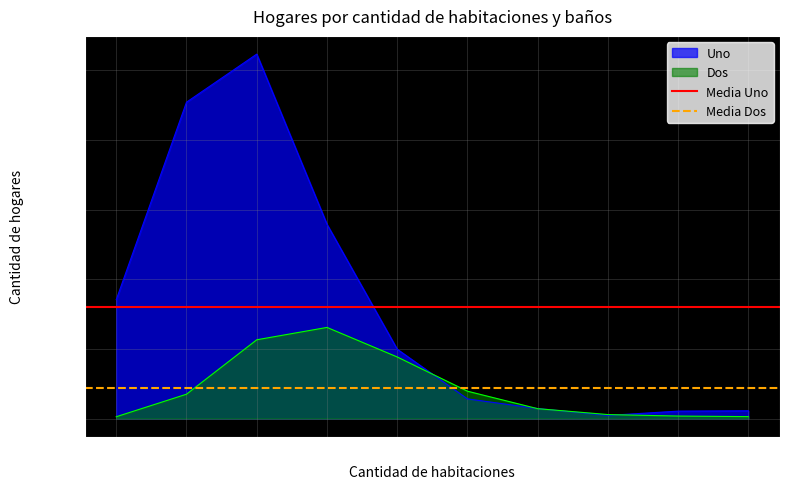

What is the value of the Media Dos point at the 2nd from the left?

869.4